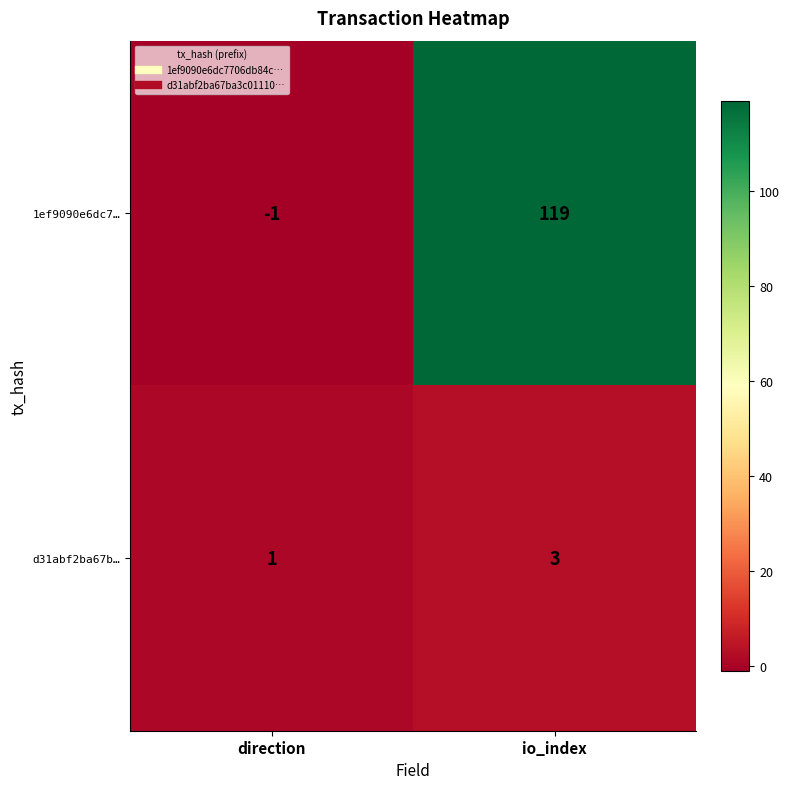

What is the difference between the highest and lowest values at direction?

2